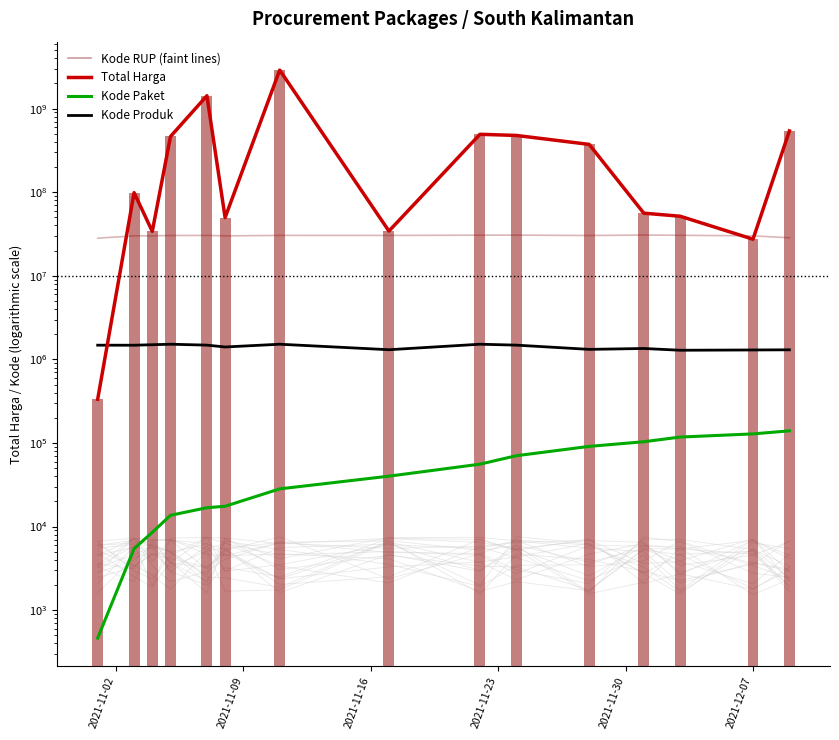

The Total Harga series shows 48237439 at 2021-11-16. True or false?

False